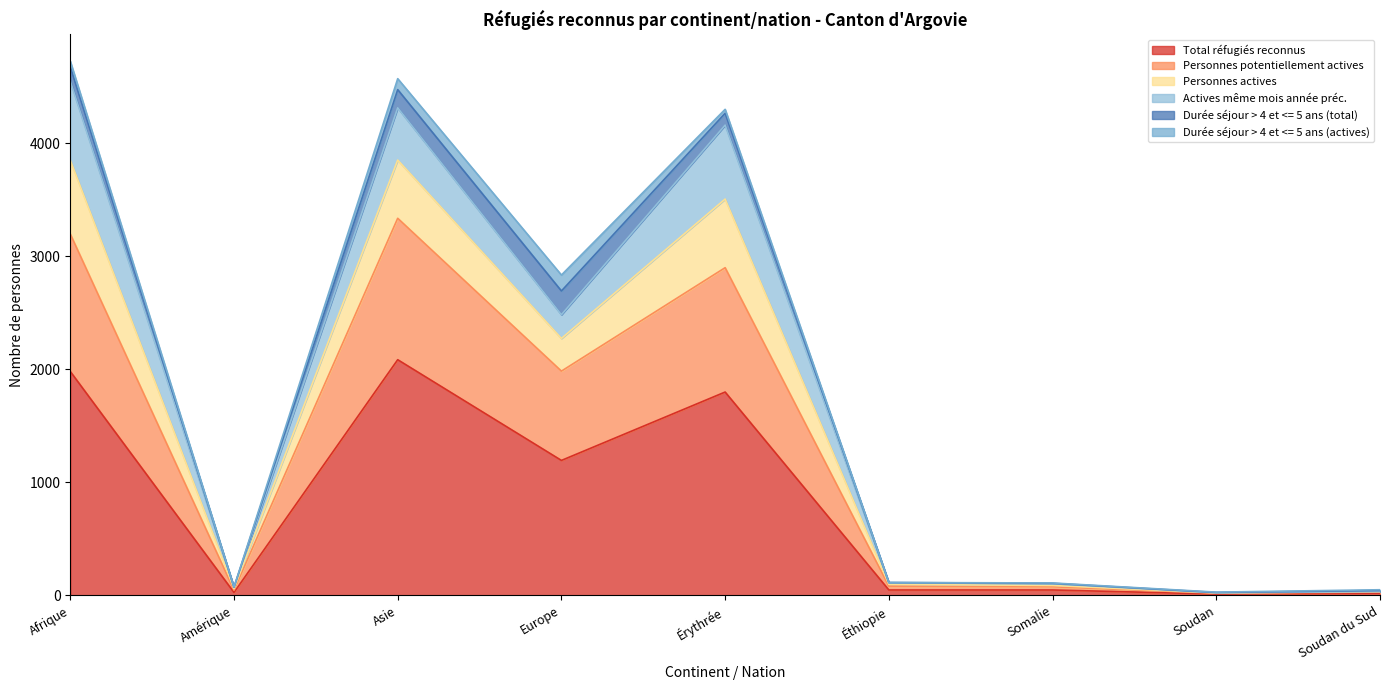

True or false: Personnes actives has more than 0 points higher than both neighbors.

True